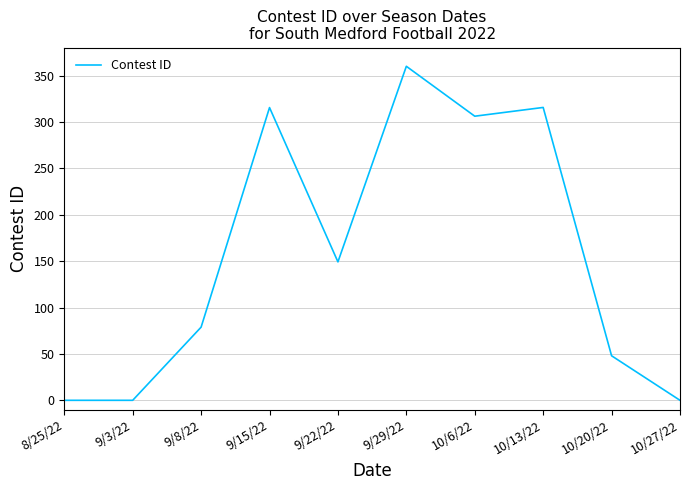

The value at 10/27/22 is 113.8. True or false?

False